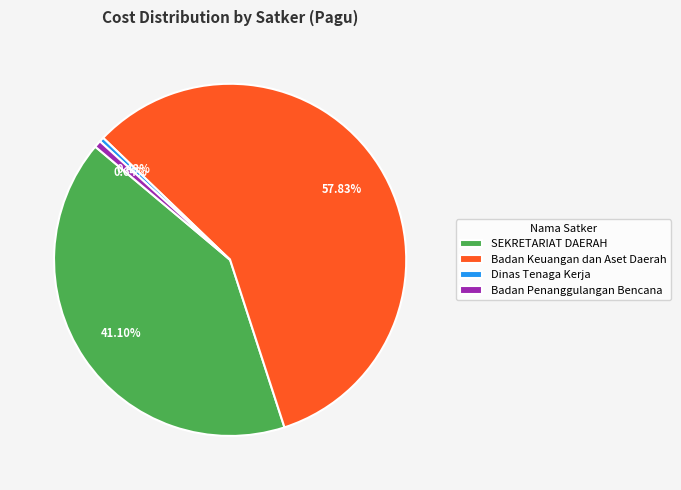

Do Badan Penanggulangan Bencana and SEKRETARIAT DAERAH together represent more than half of the pie?

No